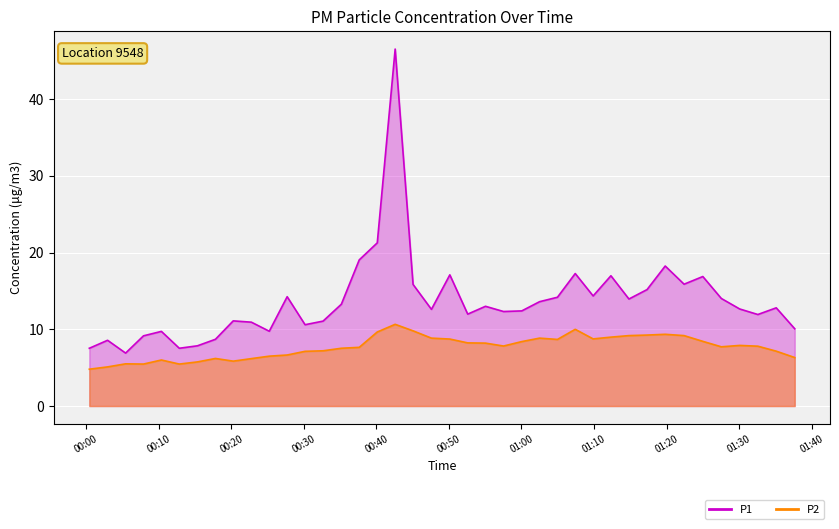

Which series has the widest spread of values?

P1